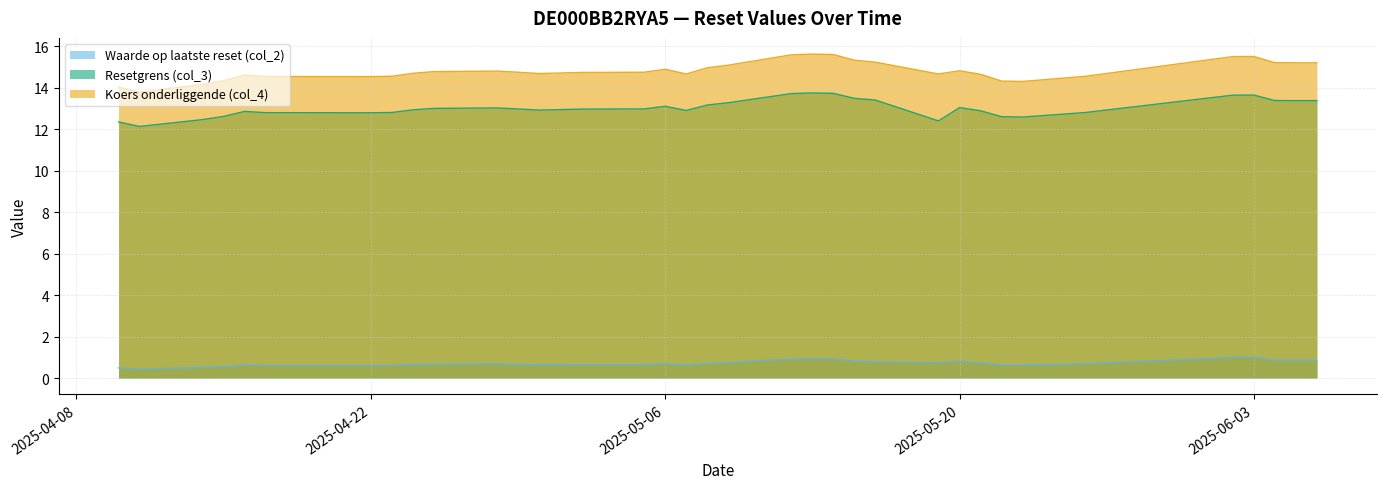

The Koers onderliggende (col_4) series shows 15.0 at 2025-05-08. True or false?

True